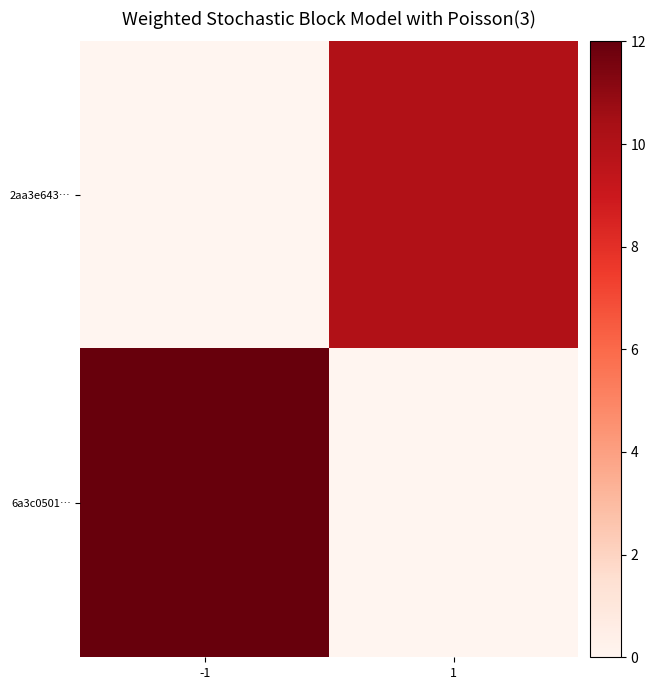

Reading left to right, list all the values displayed in this chart.

2aa3e643…: -1=0	1=10
6a3c0501…: -1=37	1=0